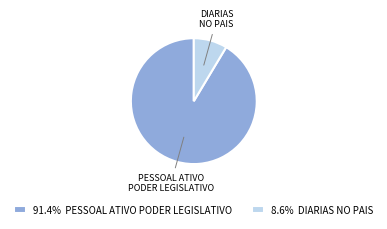

What is the ratio of the value at PESSOAL ATIVO PODER LEGISLATIVO to the value at DIARIAS NO PAIS?

10.6